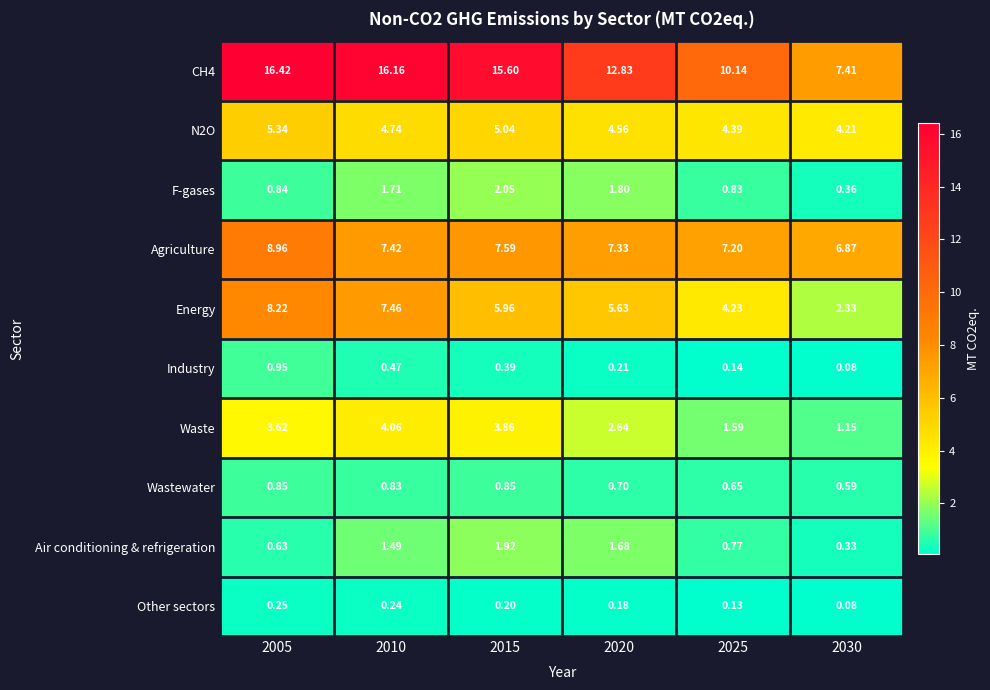

Is the value of N2O at 2015 greater than the value of Waste at 2010?

Yes